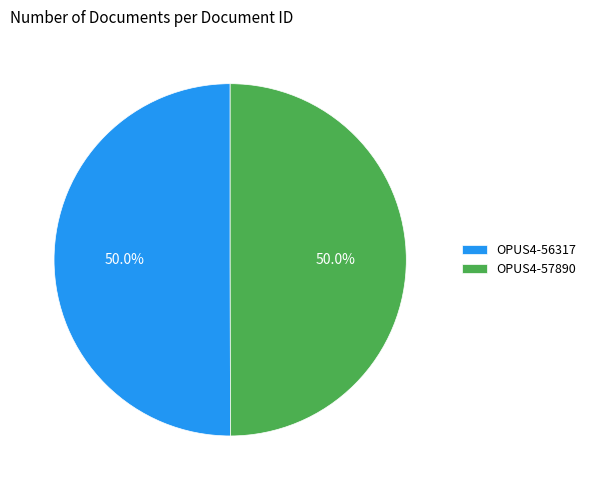

How many segments does this pie chart have?

2